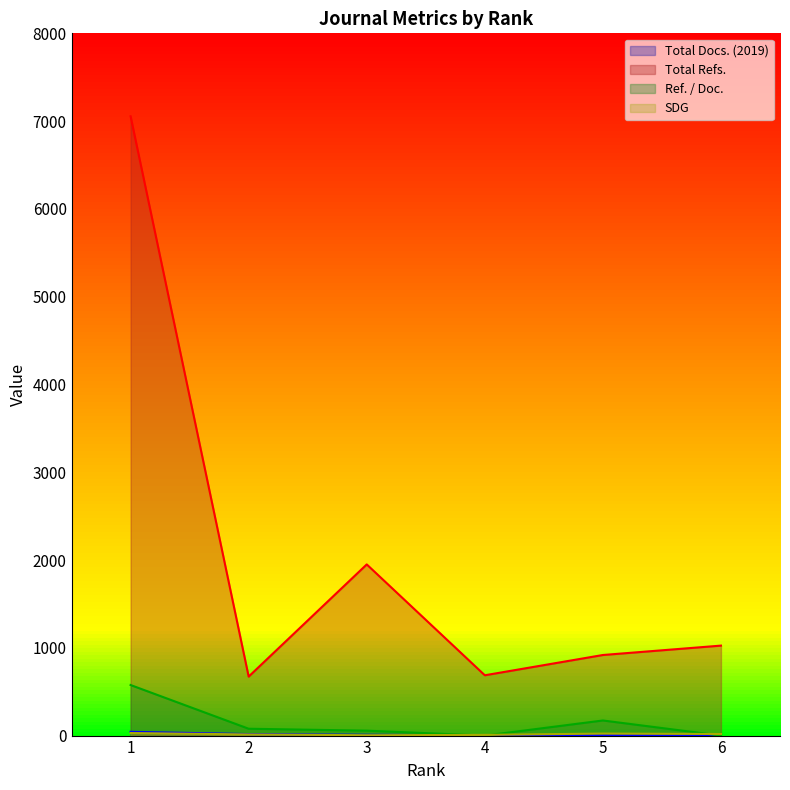

At 2, list the series in order from largest to smallest.

Total Refs., Ref. / Doc., Total Docs. (2019), SDG